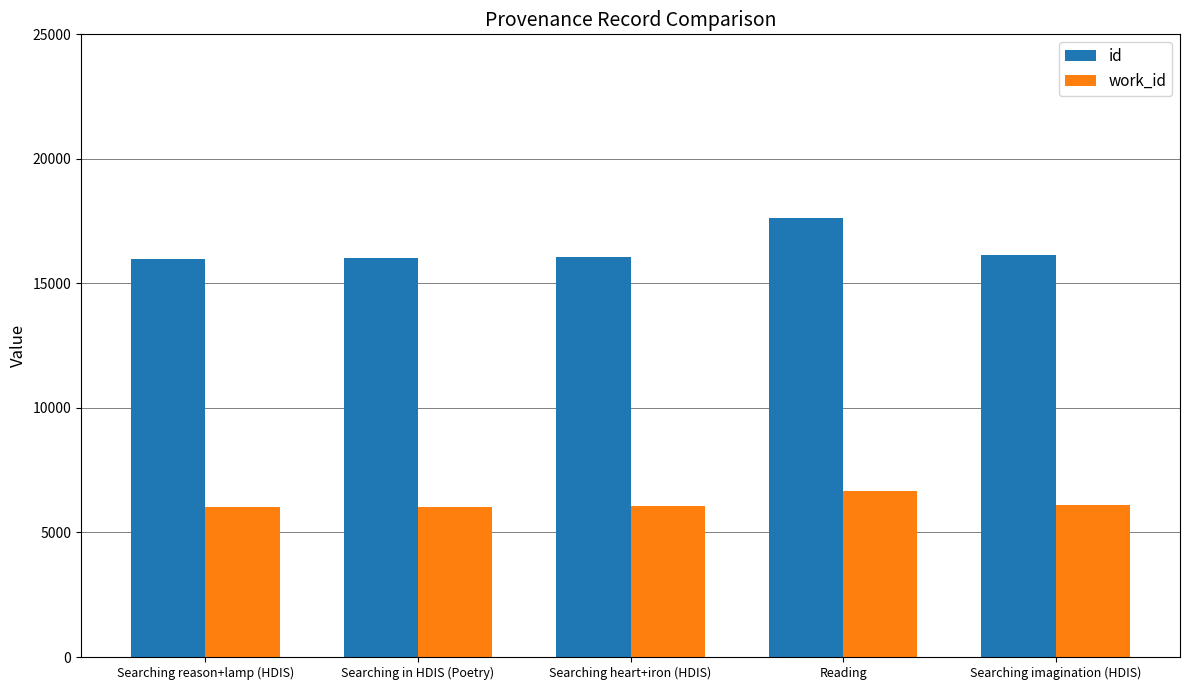

Rank the series at Searching heart+iron (HDIS) from lowest to highest value.

work_id, id